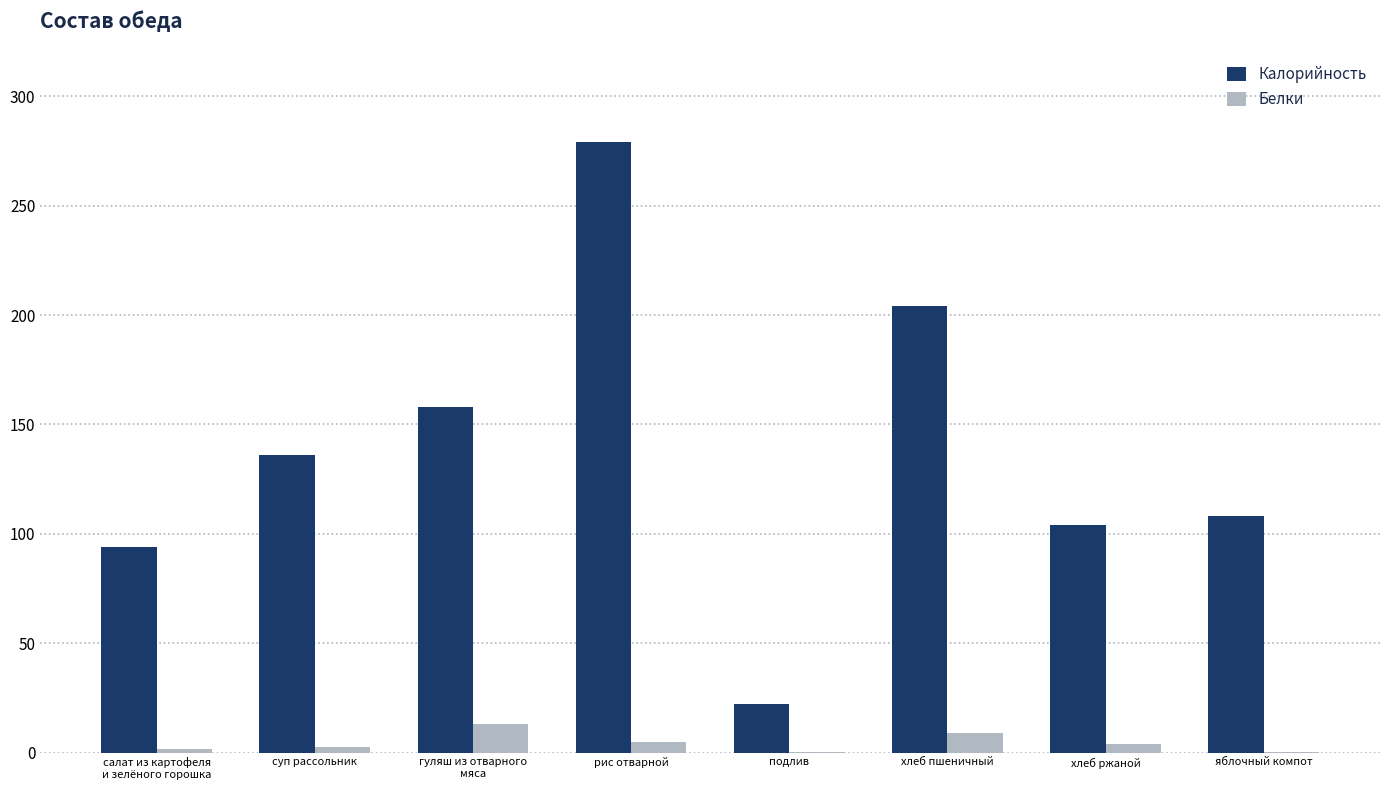

Is it true that Калорийность equals 234.9 at суп рассольник?

False